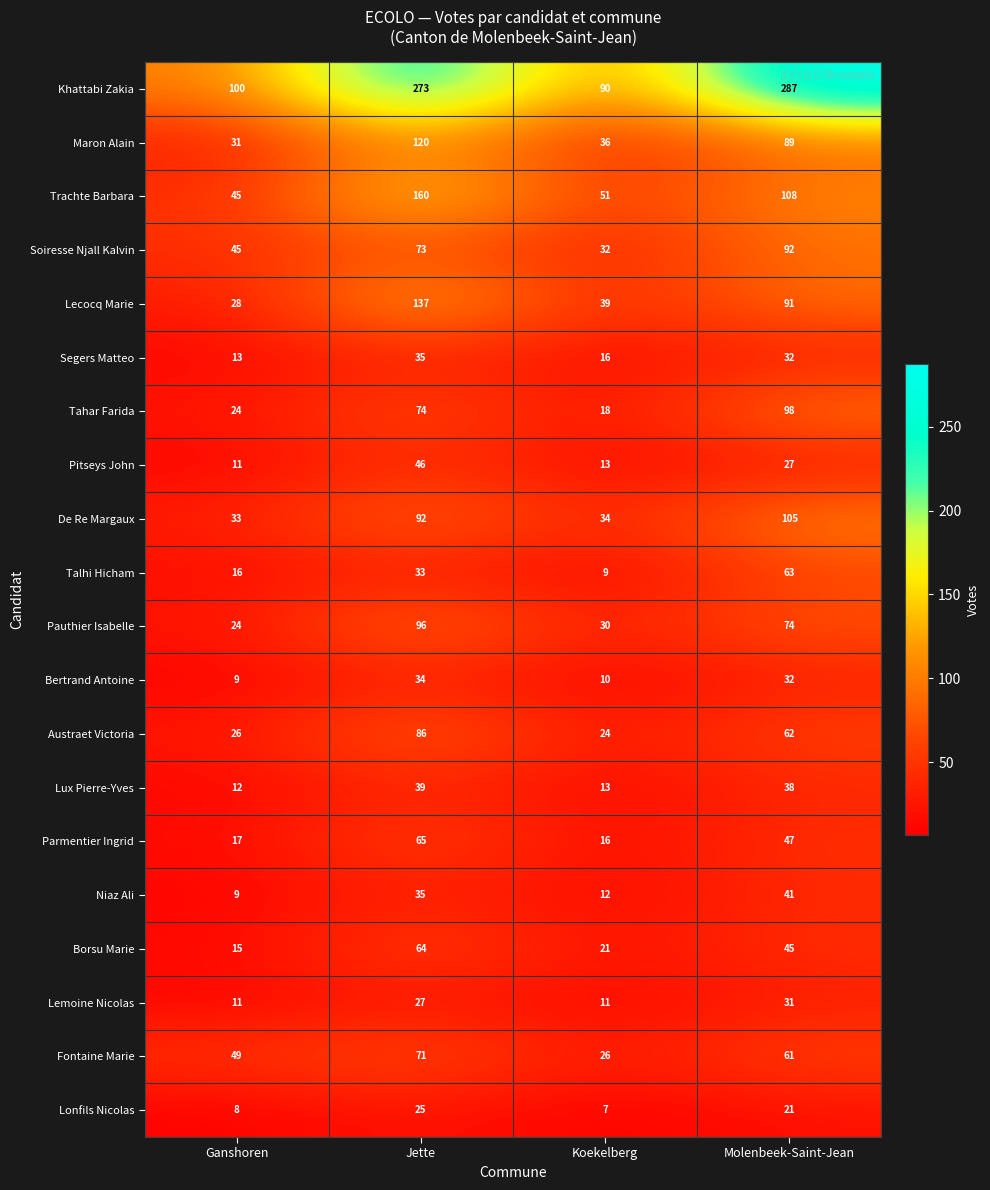

Read the Pauthier Isabelle value at Molenbeek-Saint-Jean, to the nearest 10.

70